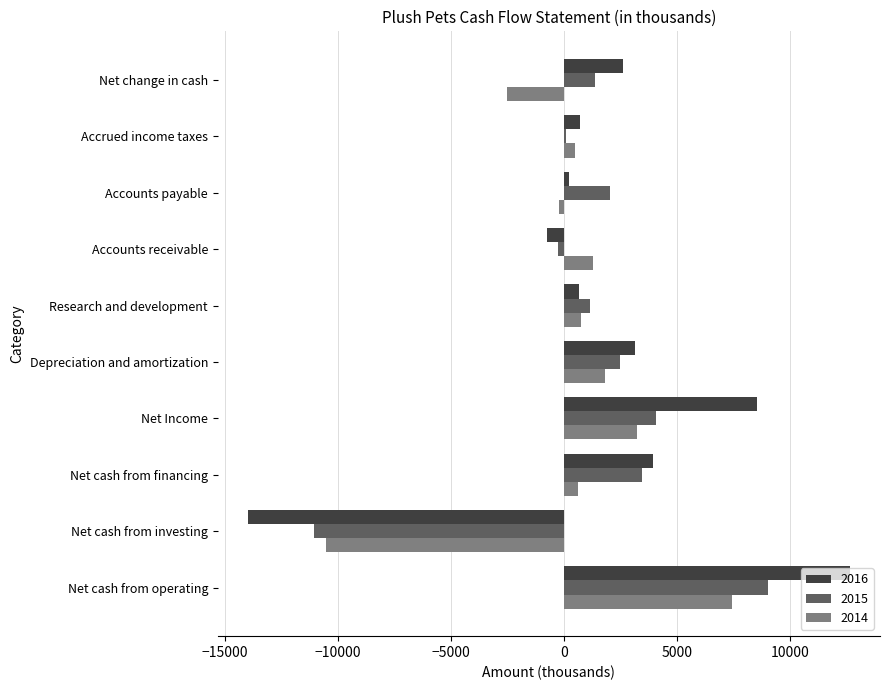

The value of 2016 at Net cash from financing is 3942. True or false?

True